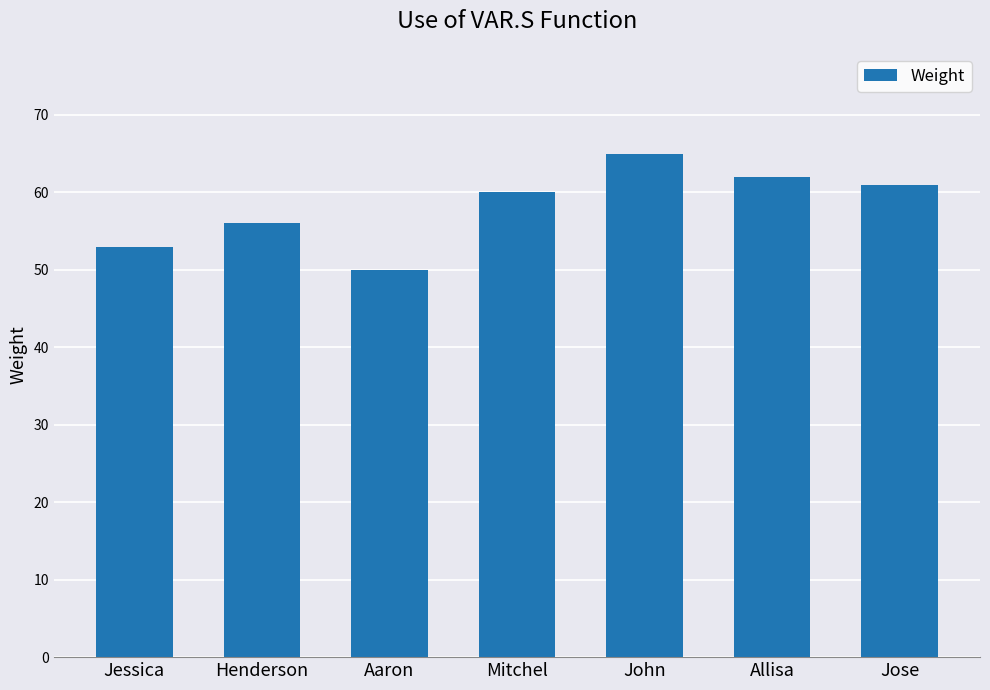

What is the sum of the values at Jose and John?

126